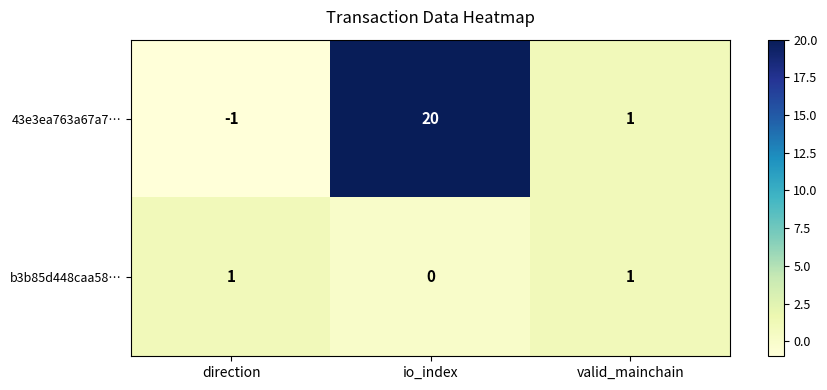

Which series has the largest range (max minus min)?

43e3ea763a67a7…